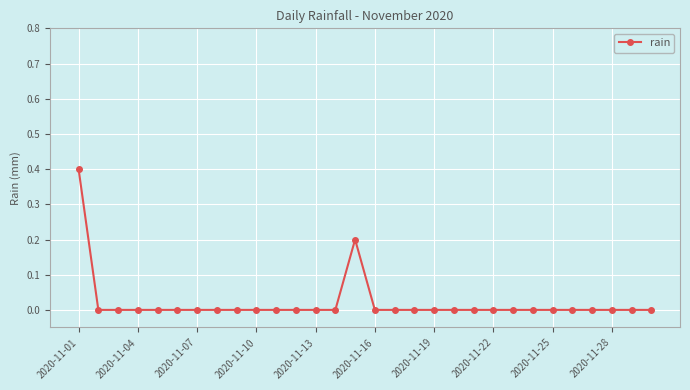

What is the greatest value displayed?

0.4